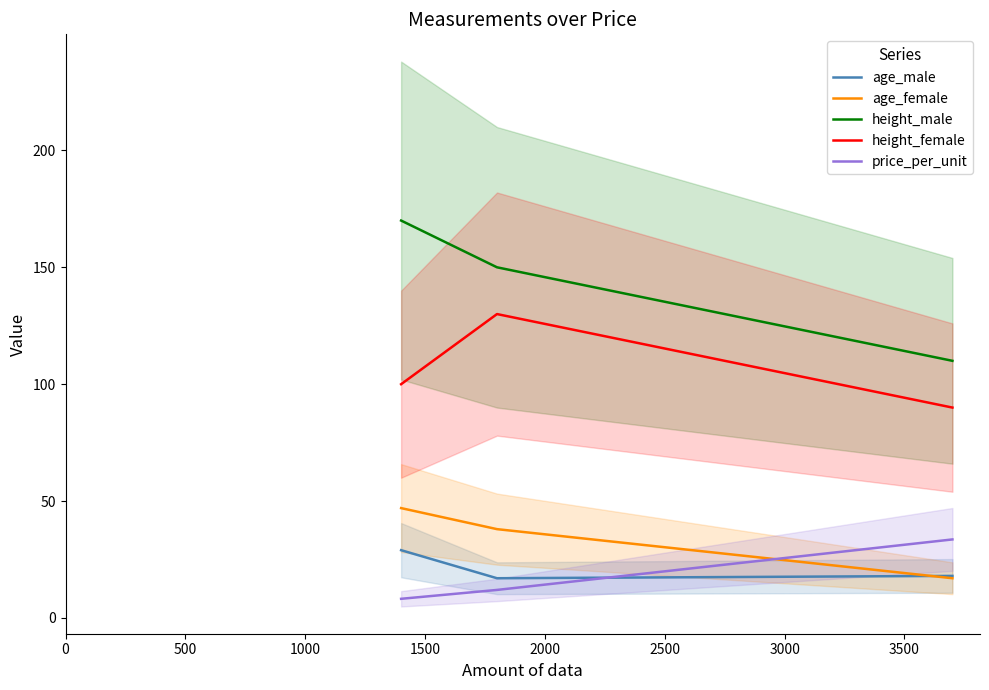

How many data points in height_male are above 150?

1